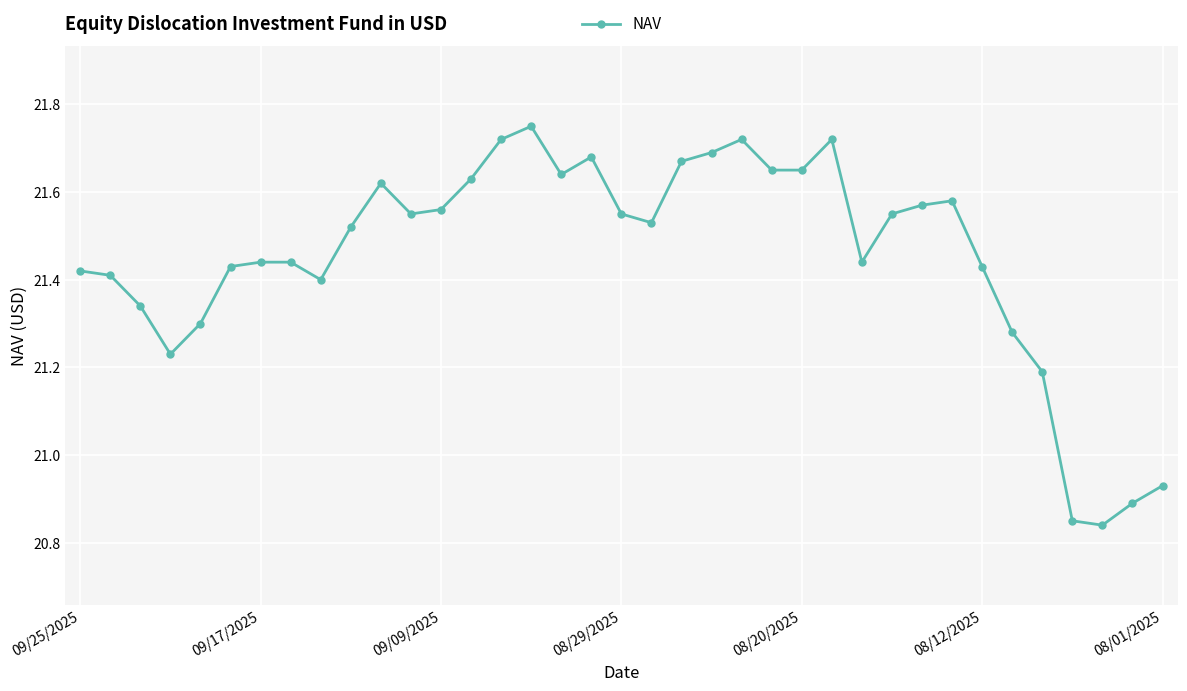

True or false: there are more than 0 points higher than both neighbors.

True